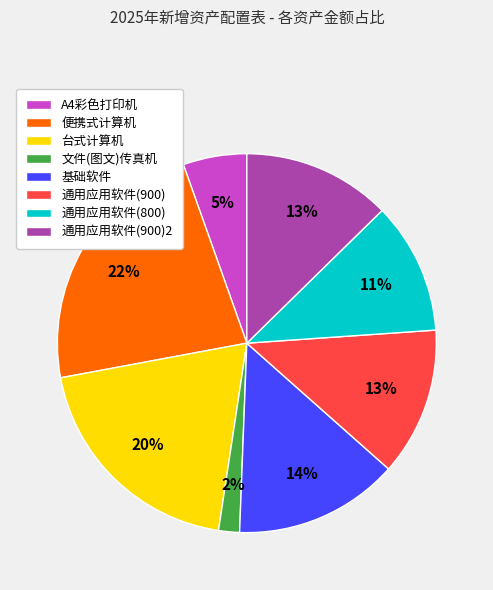

Is 便携式计算机 the majority of the pie?

No